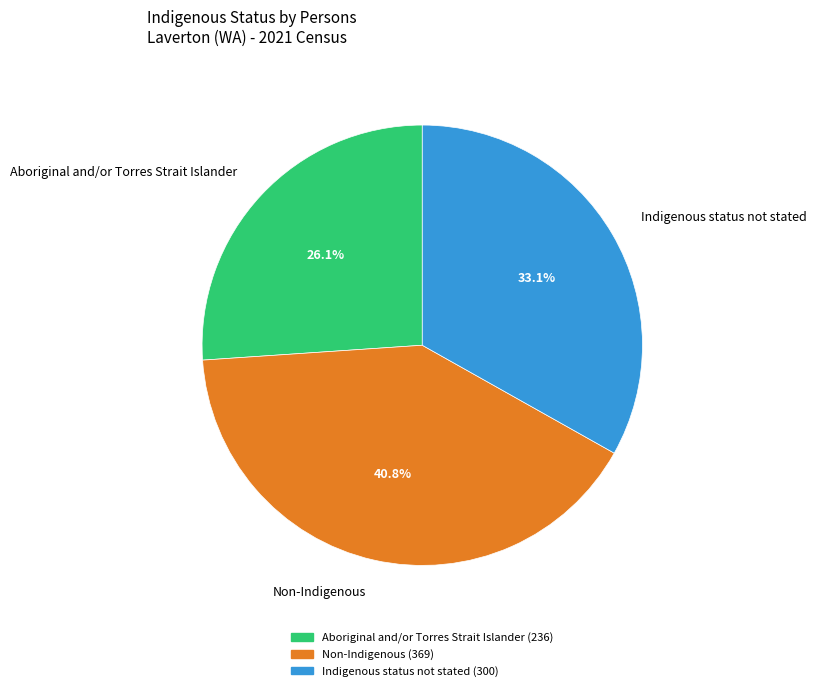

How many slices are in this pie chart?

3